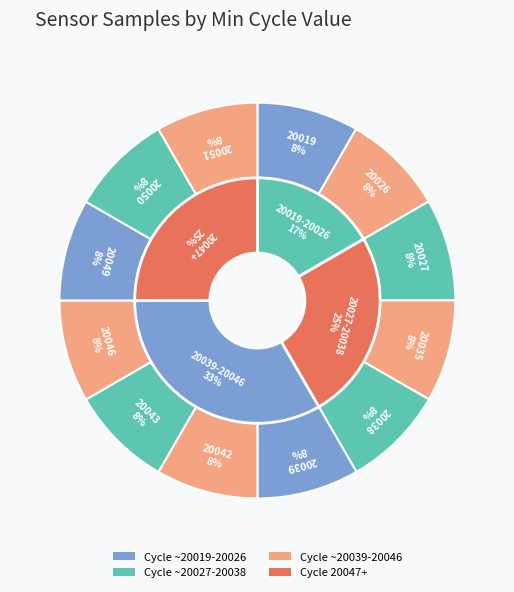

Rank the categories by value from highest to lowest.

20050, 20042, 20026, 20038, 20027, 20039, 20051, 20046, 20043, 20035, 20019, 20049